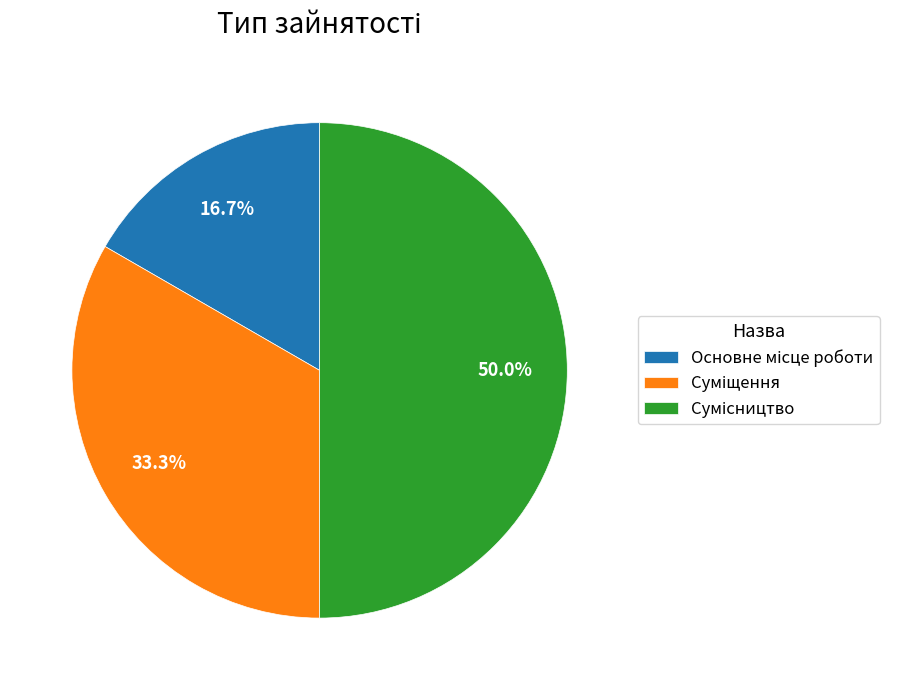

Count the number of slices in the pie.

3